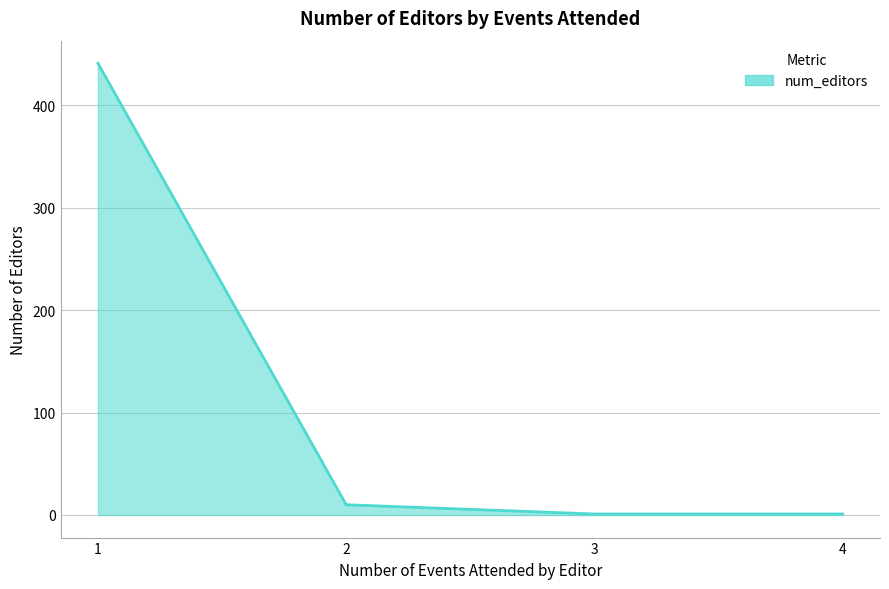

What is the sum of all values?

453